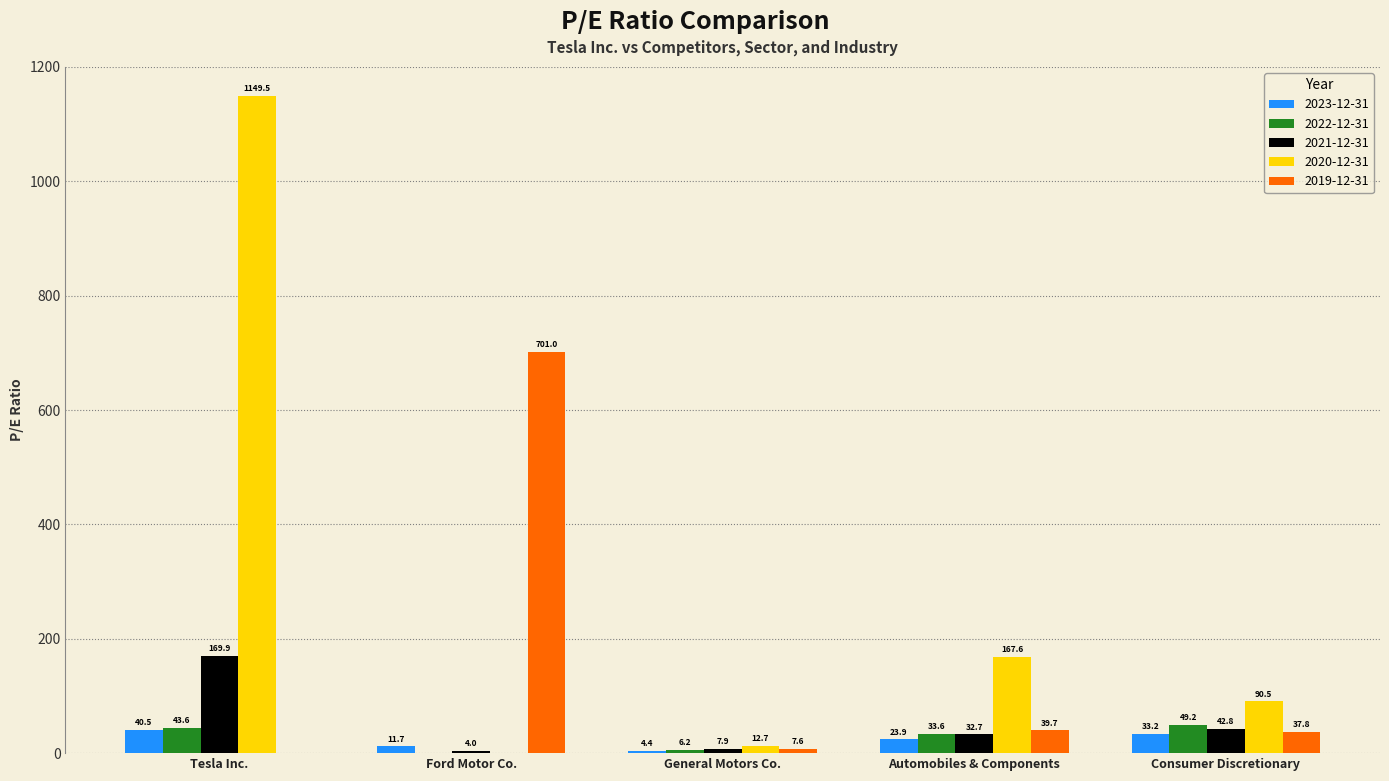

What are all the series names shown in the legend?

2023-12-31, 2022-12-31, 2021-12-31, 2020-12-31, 2019-12-31